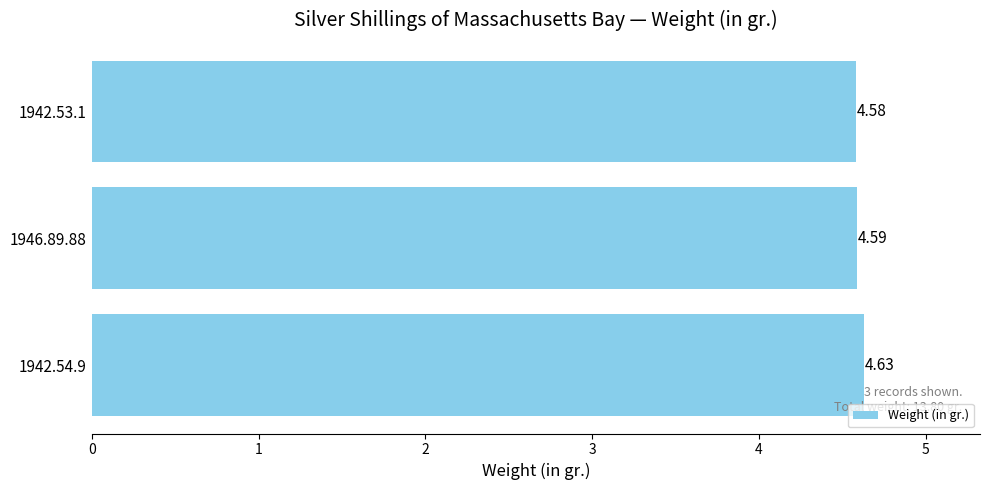

How many values are between 4 and 5?

3